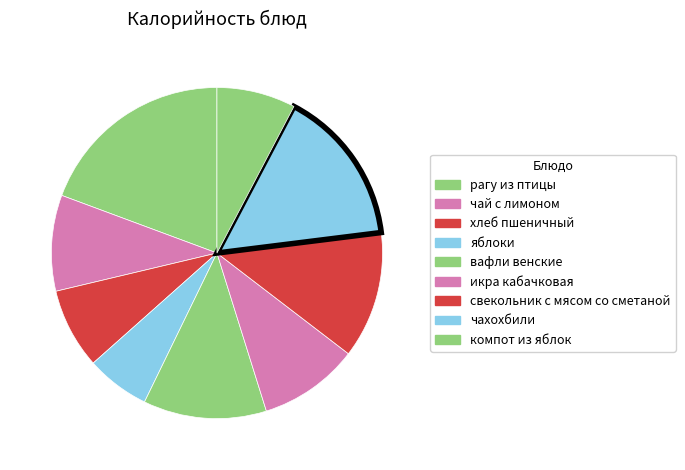

The свекольник с мясом со сметаной slice represents 12% of the pie. True or false?

True